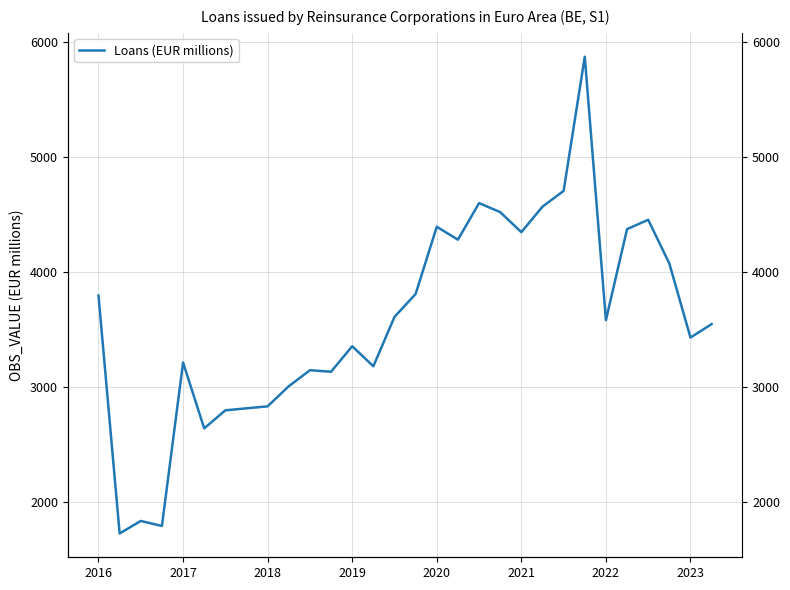

The value at 2017 is 4659.6. True or false?

False